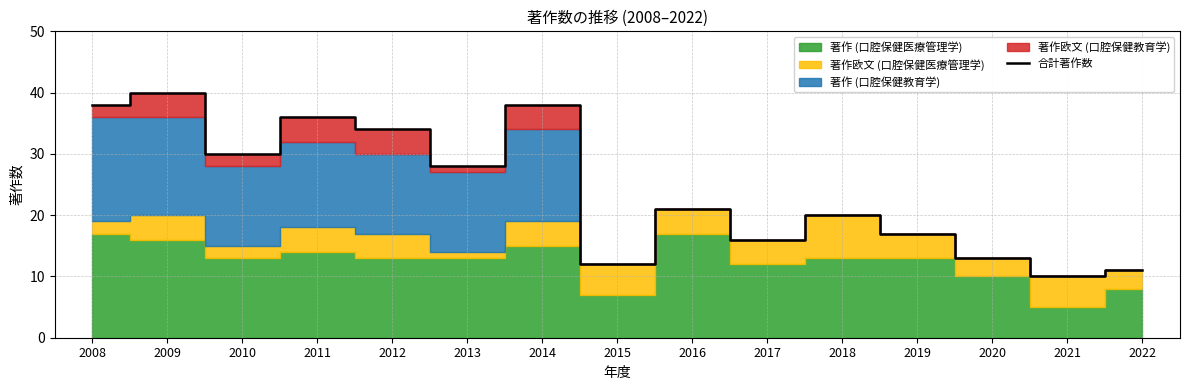

What is the value of the 2nd point from the left?

40